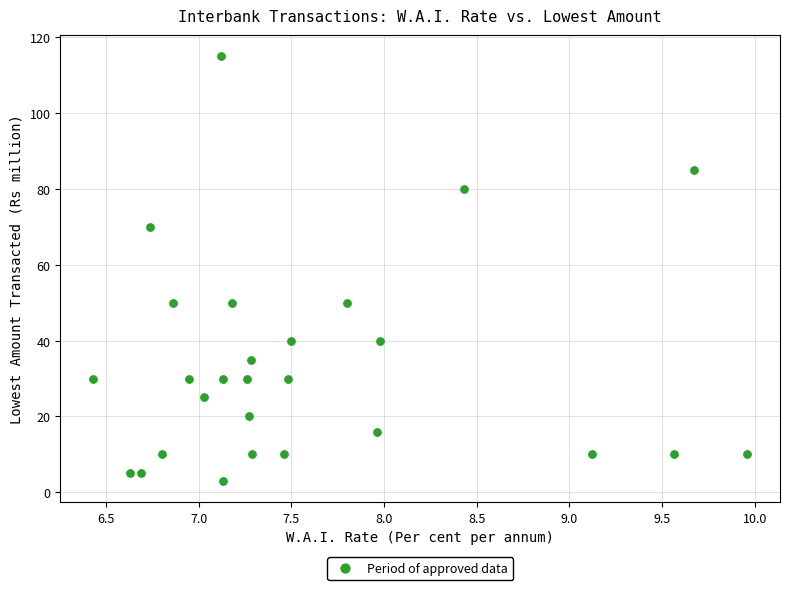

What is the range of Y values (max minus min)?

112